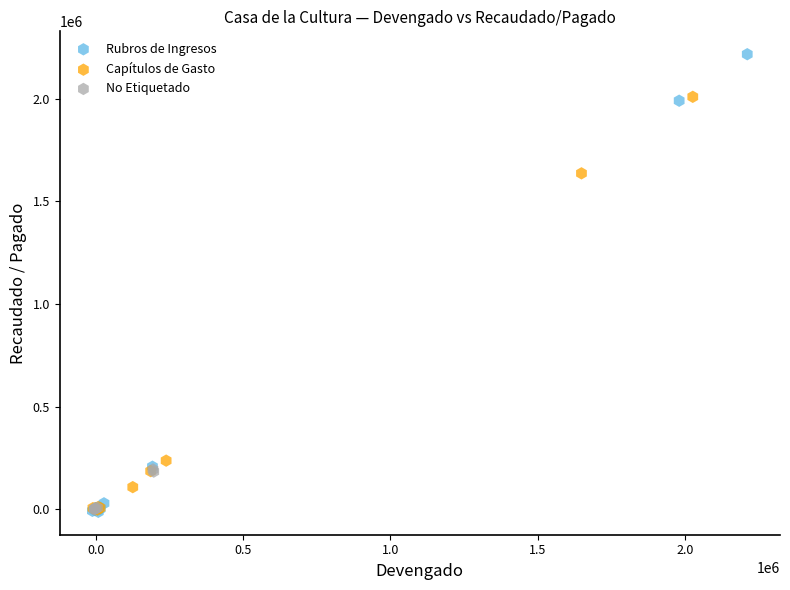

Which series has the widest spread of Y values?

Rubros de Ingresos